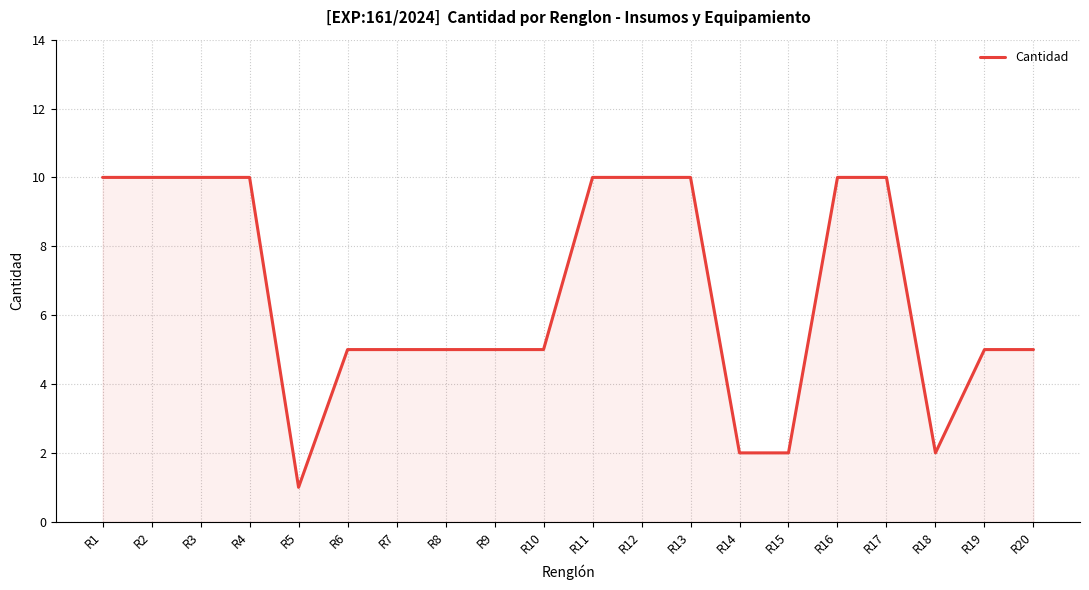

What is the greatest value displayed?

10